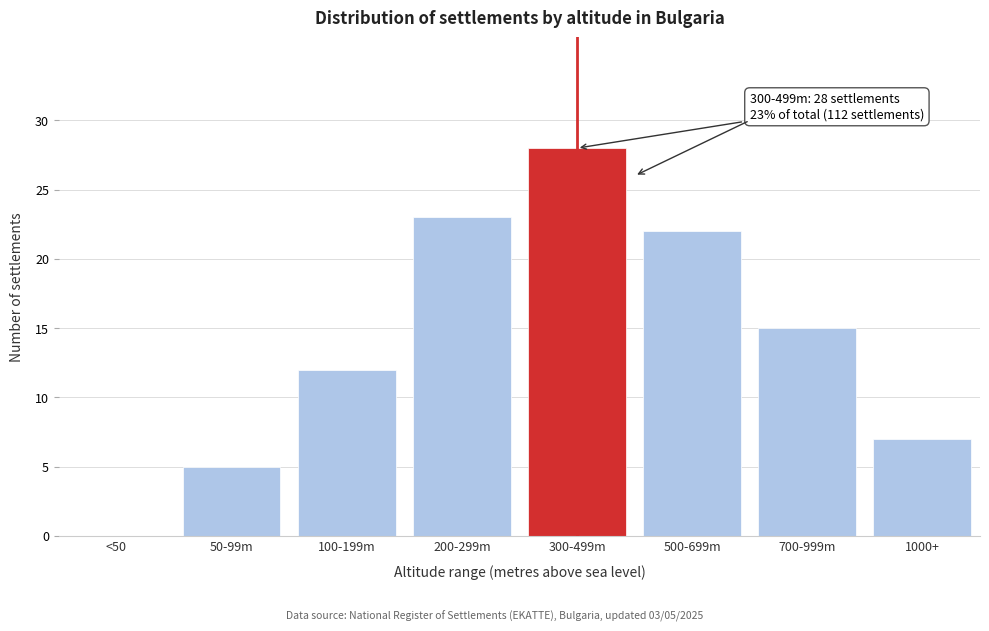

Reading left to right, transcribe all the data shown in this chart.

<50=0	50-99m=5	100-199m=12	200-299m=23	300-499m=28	500-699m=22	700-999m=15	1000+=7